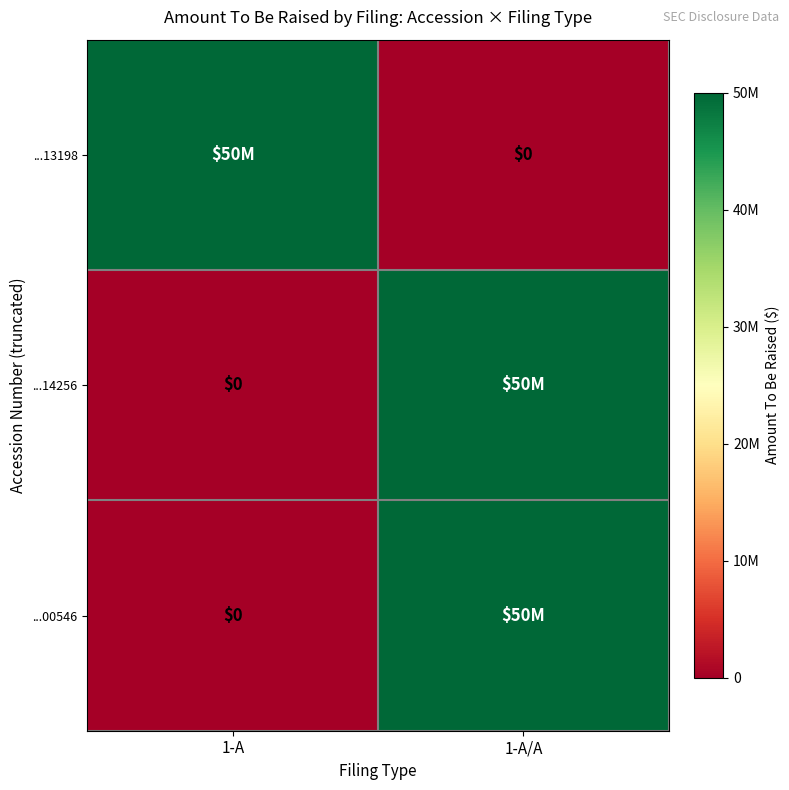

At 1-A/A, list the series in order from largest to smallest.

...14256, ...00546, ...13198